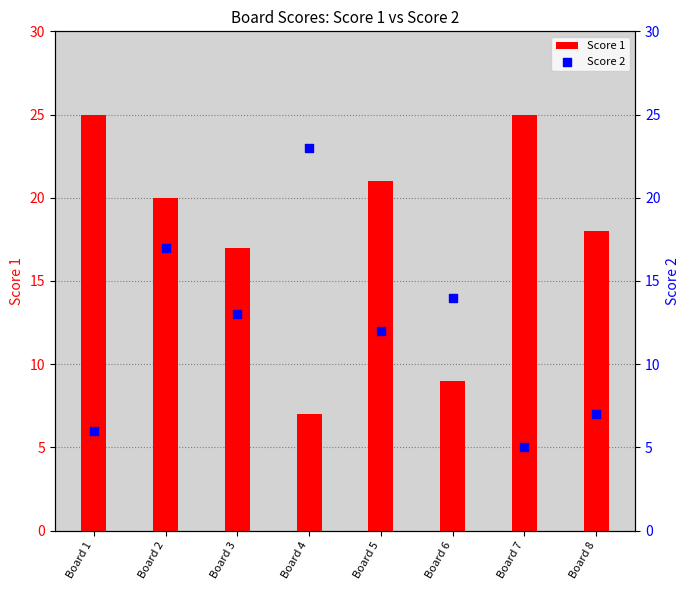

At which category is the sum across all series the highest?

Board 2